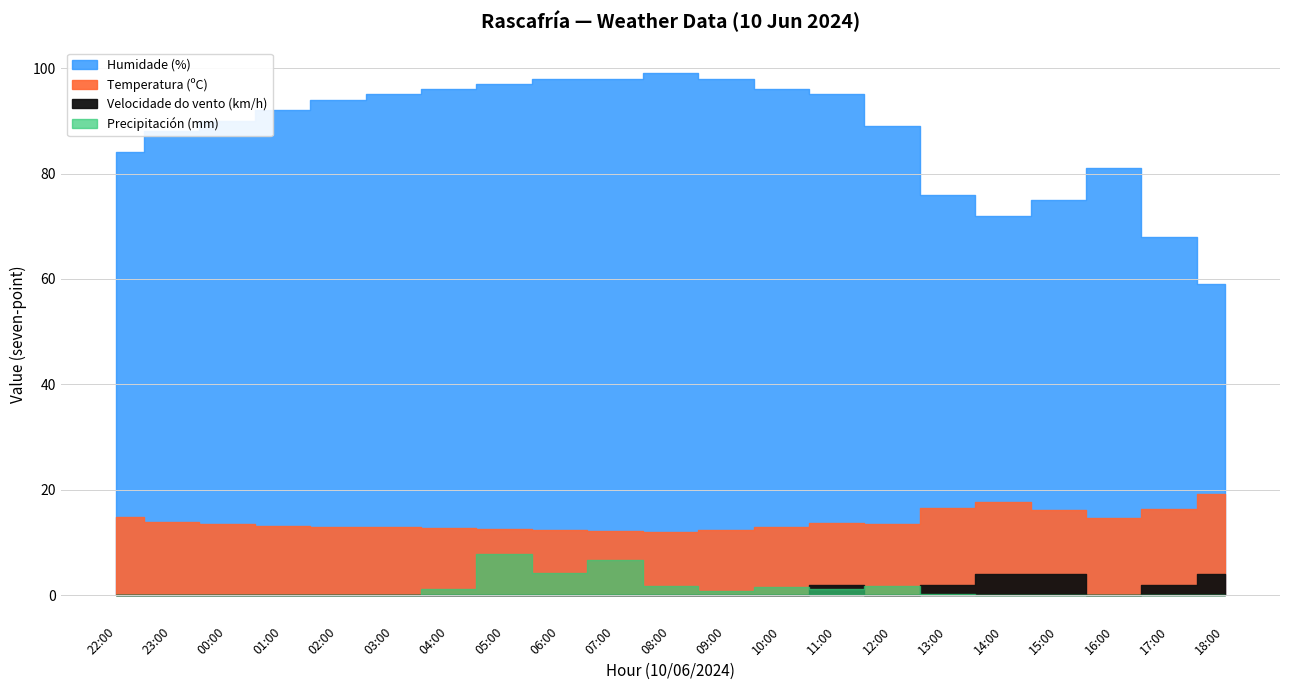

What value does the Humidade (%) series have at 16:00?

81.0